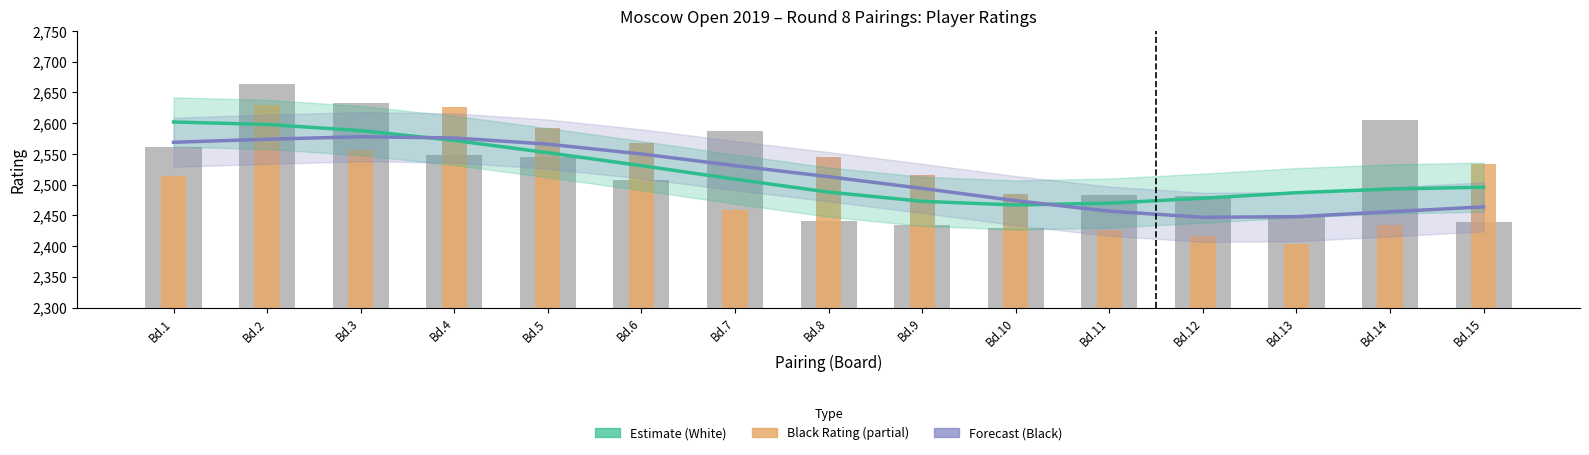

What is the value of the Black Rating bar at the 5th from the left?

2592